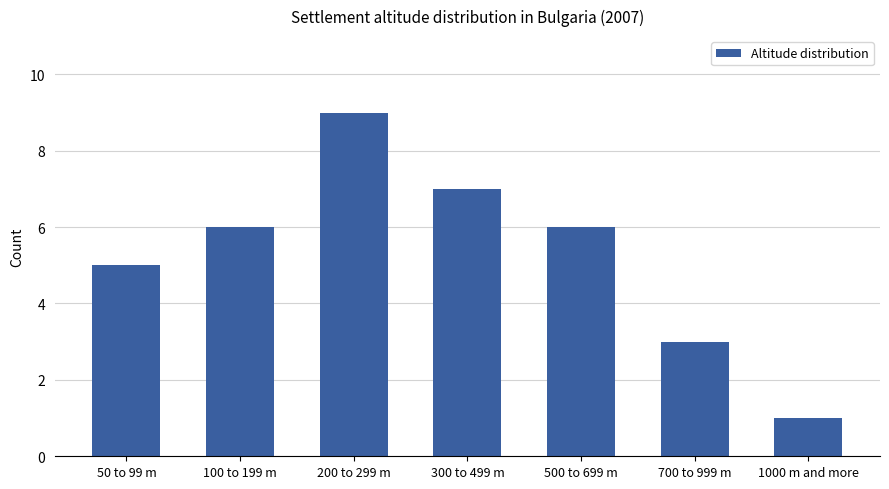

Reading right to left, list all the values displayed in this chart.

1	3	6	7	9	6	5